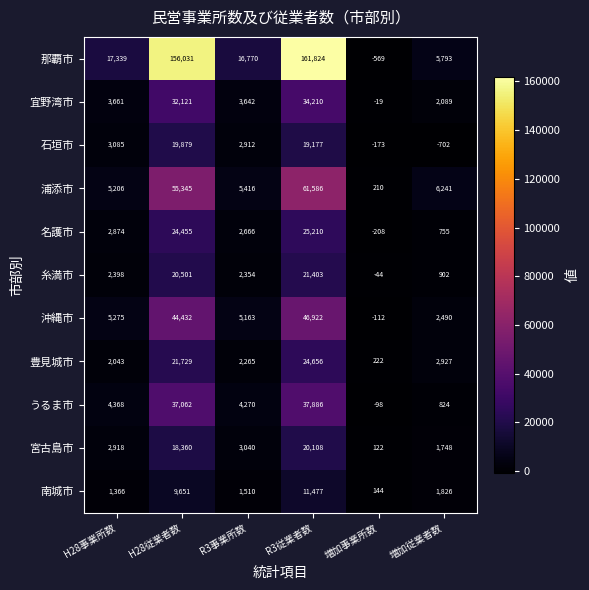

What is the average value of the 南城市 series?

4329